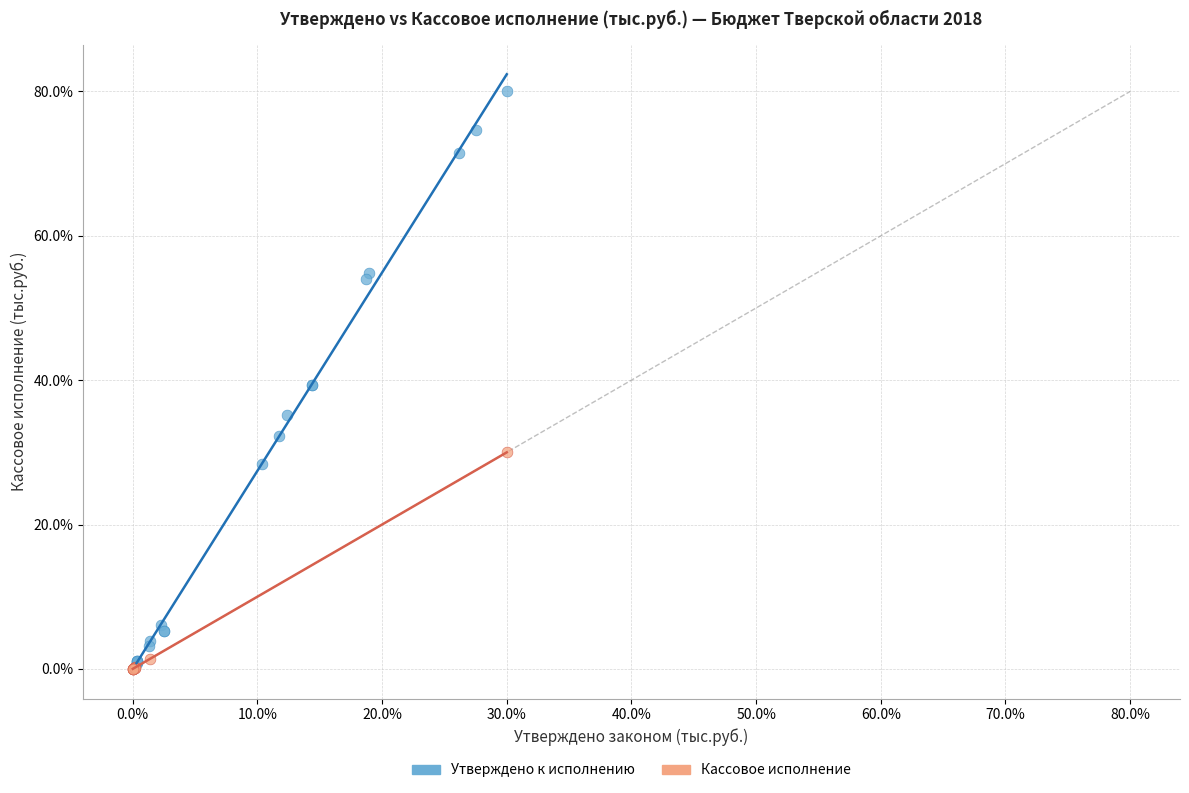

Which series reaches the maximum Y coordinate?

Утверждено к исполнению